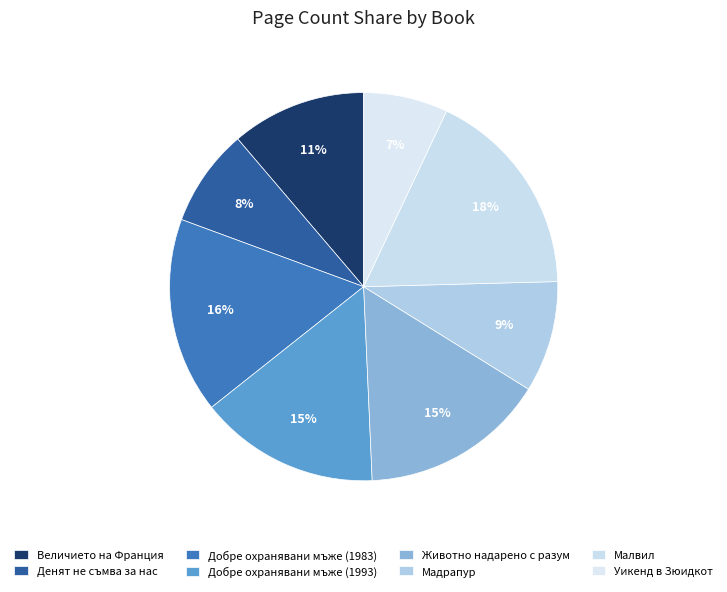

How many segments does this pie chart have?

8